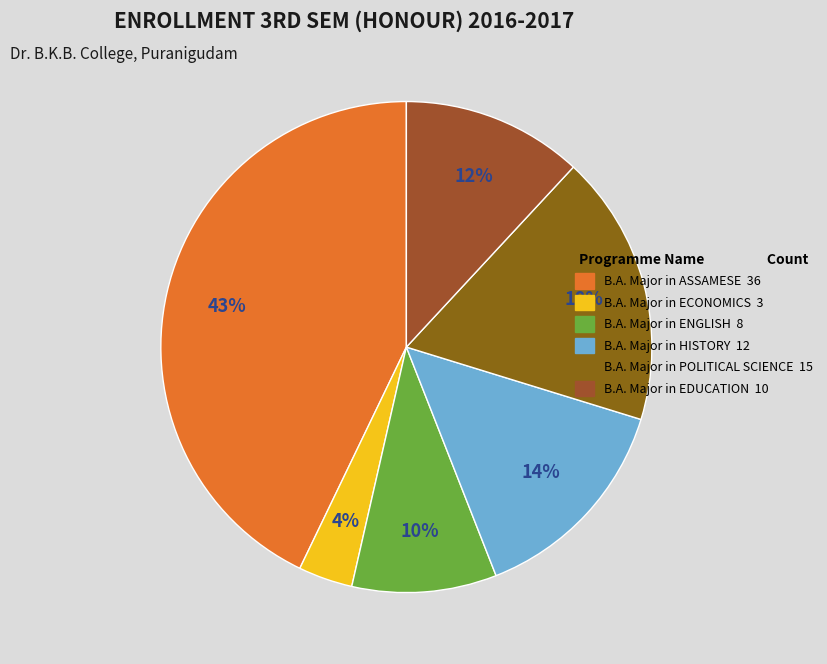

The B.A. Major in ECONOMICS slice represents 4% of the pie. True or false?

True